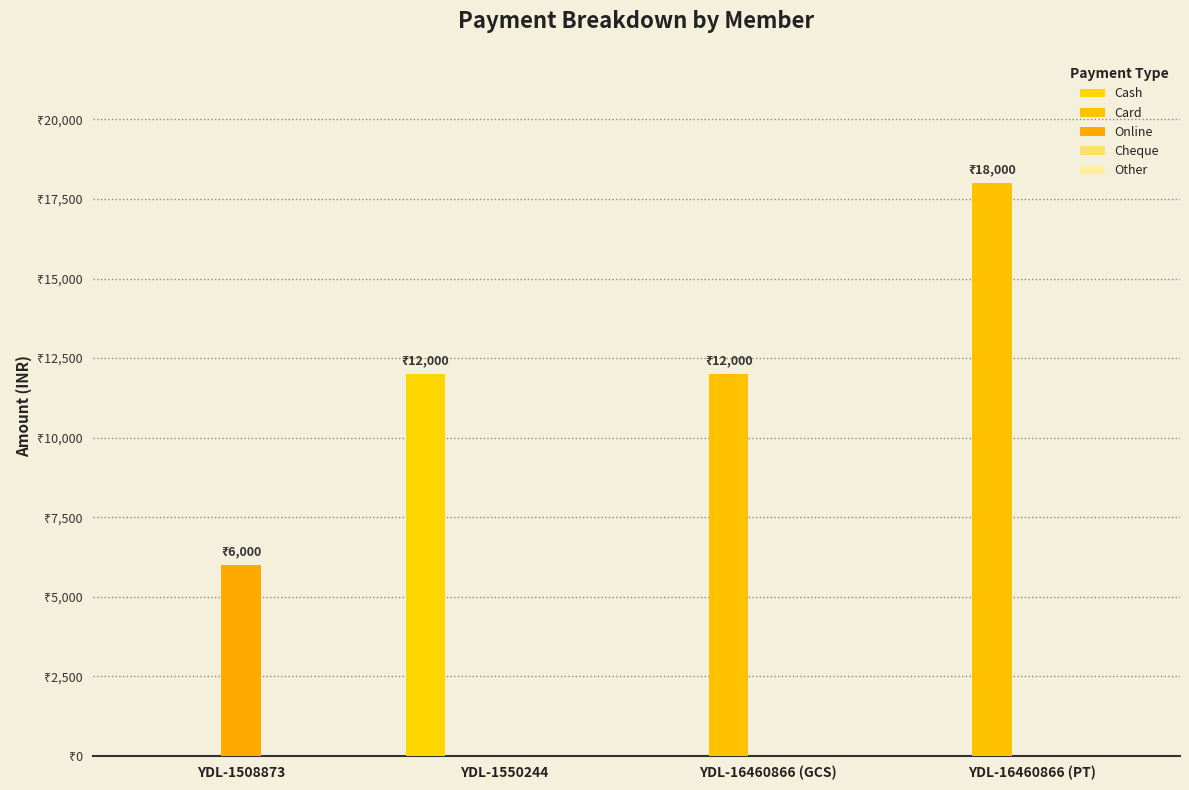

How many values in Cash are above zero?

1